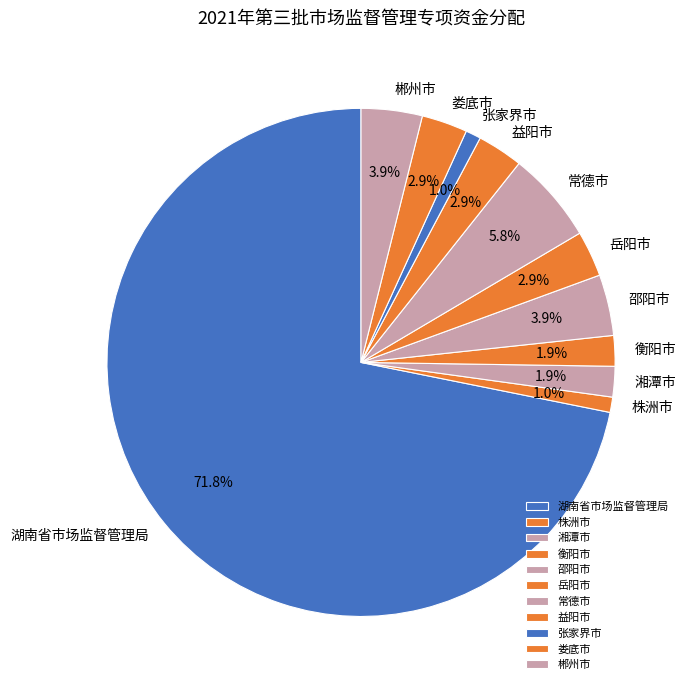

Is 湖南省市场监督管理局 the majority of the pie?

Yes